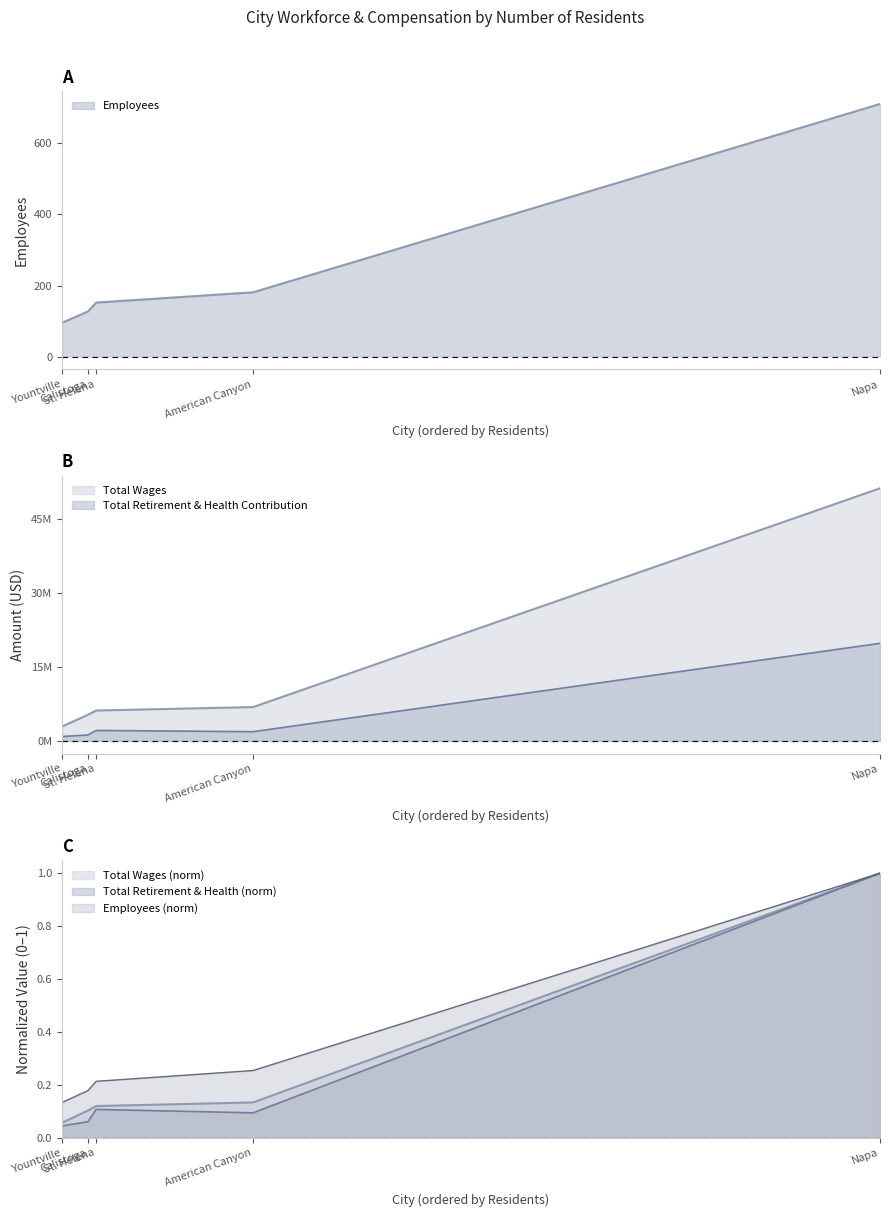

At which category is the sum across all series the highest?

Napa